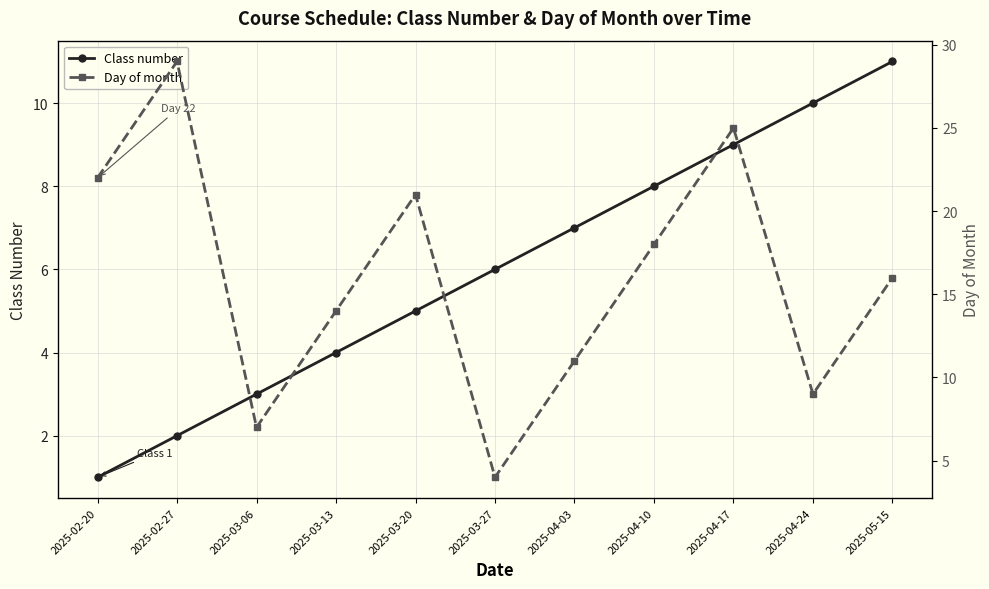

What is the spread (max minus min) of values at 2025-03-06?

4